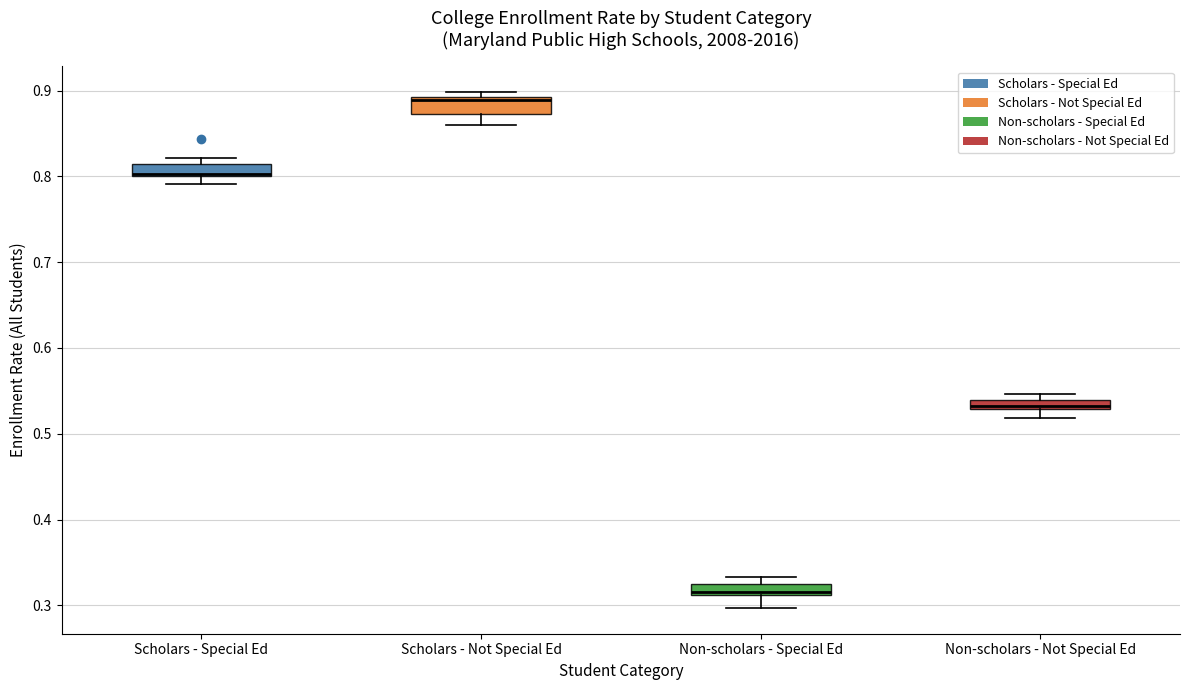

Where is the lower edge of the box for Scholars - Special Ed on the y-axis? The values are not printed on the chart, so give them approximately, as read against the axis.

0.80